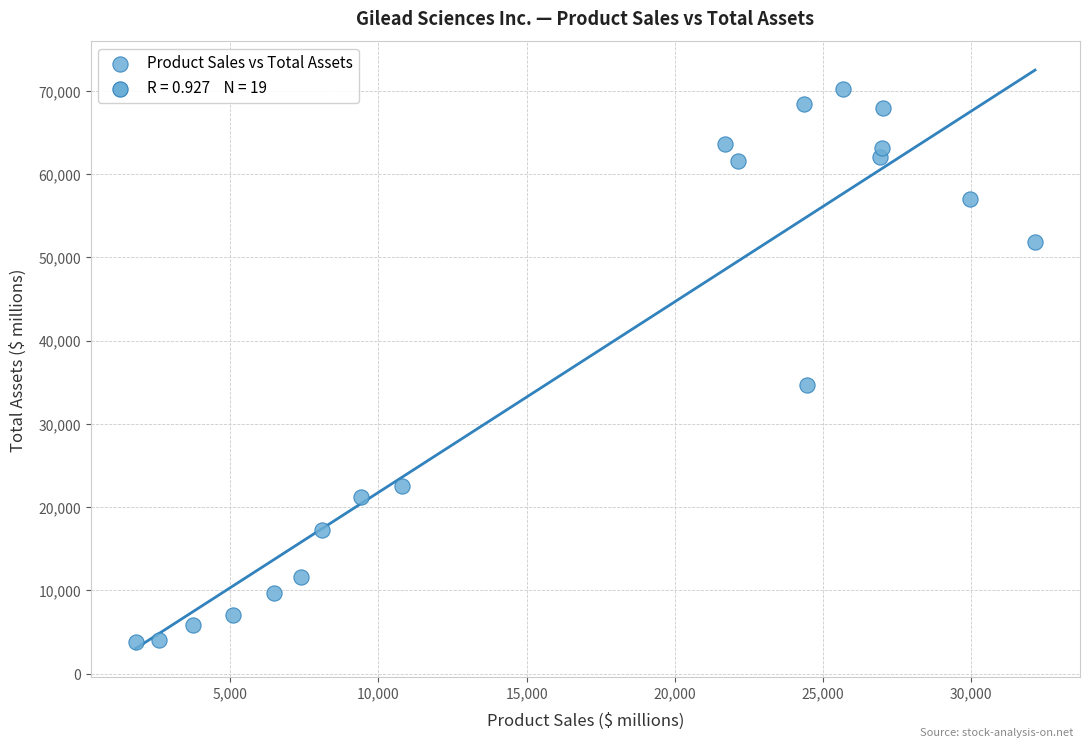

What Y value in the scatter plot is closest to 37024?

34664